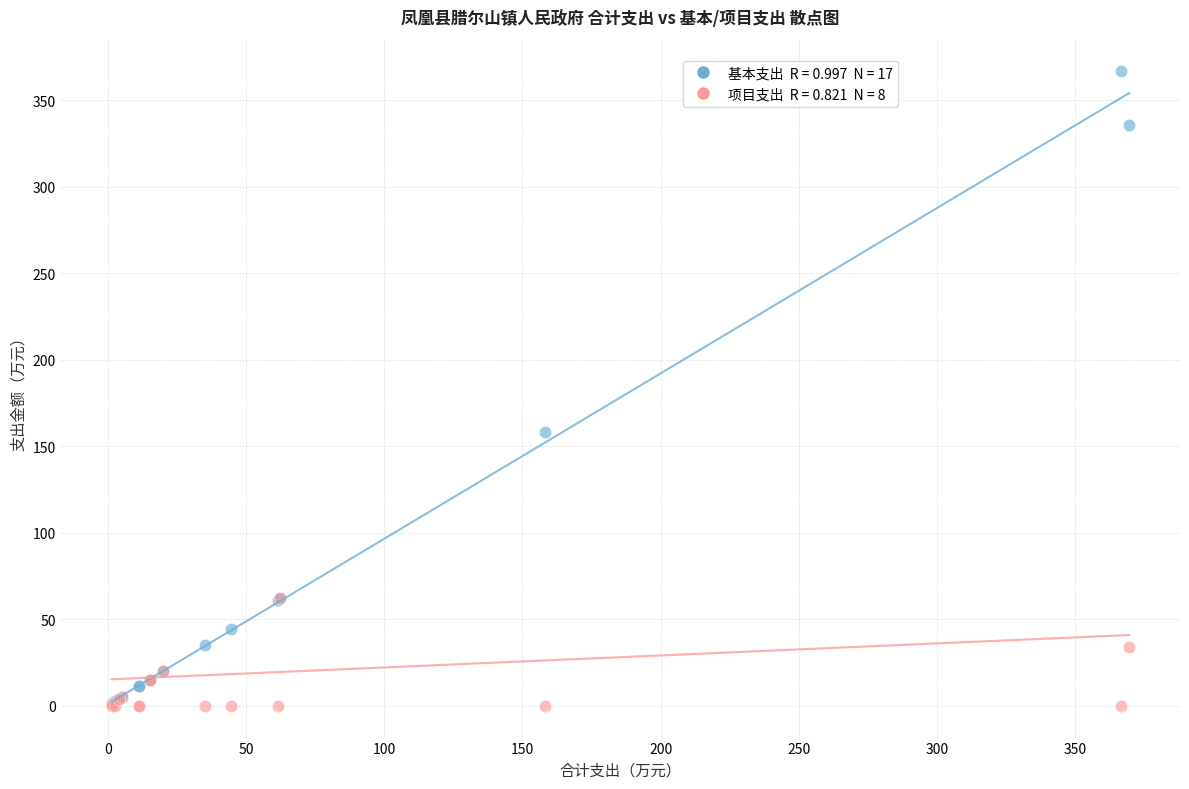

Across all series, what Y value is closest to 183?

158.0